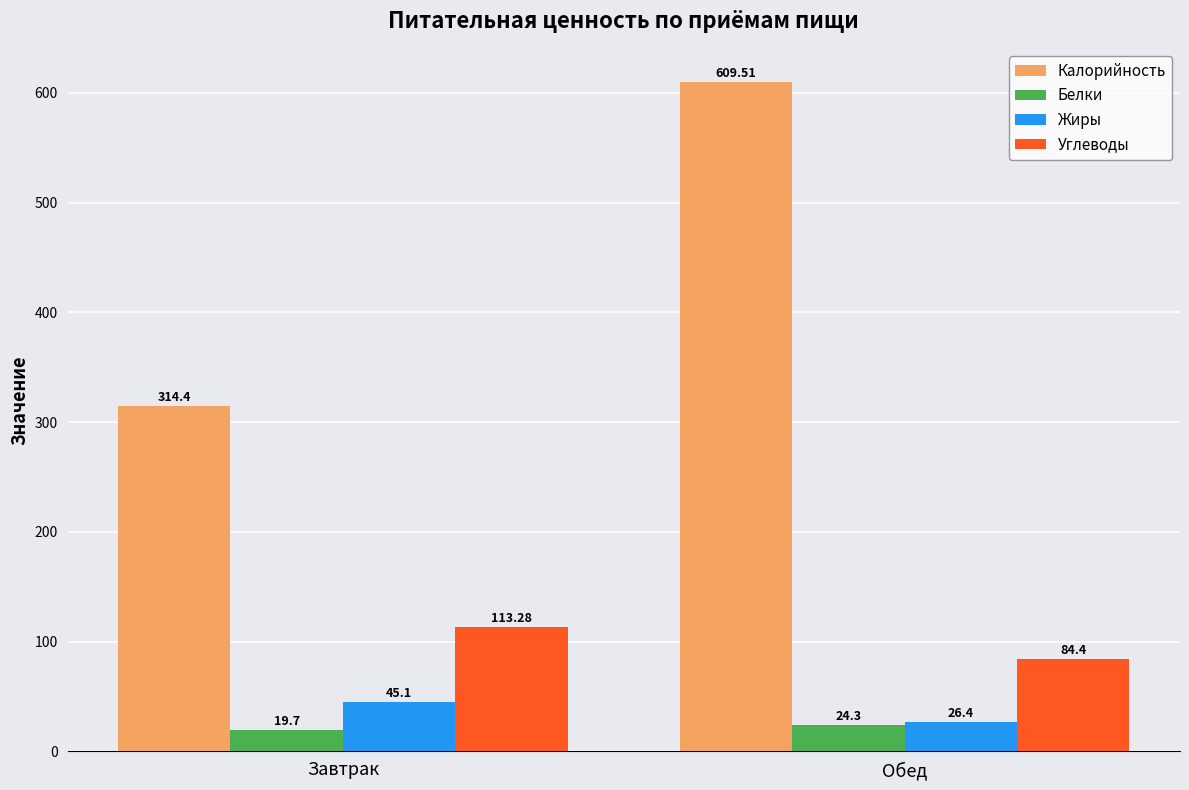

How many values in the Белки series are below 24?

1